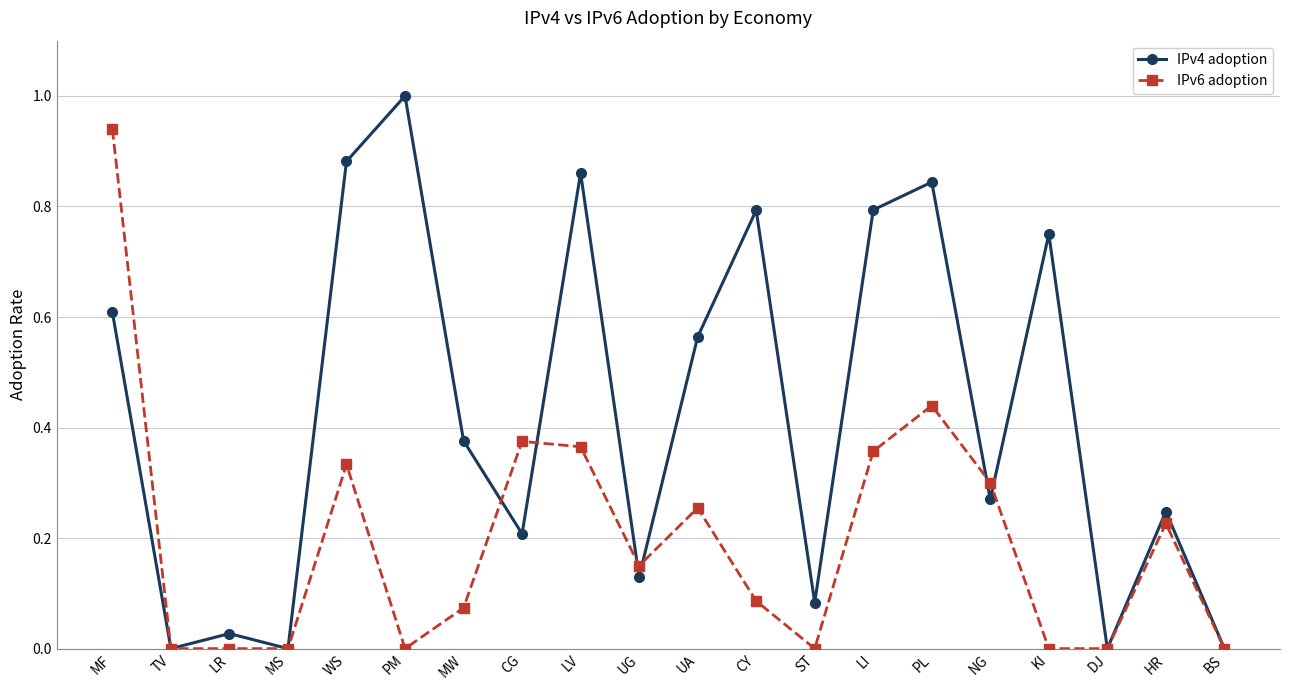

At which category is the sum across all series the highest?

MF